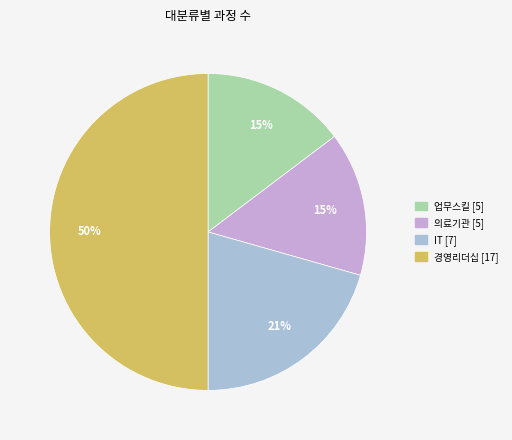

Does 업무스킬 account for over 50% of the chart?

No